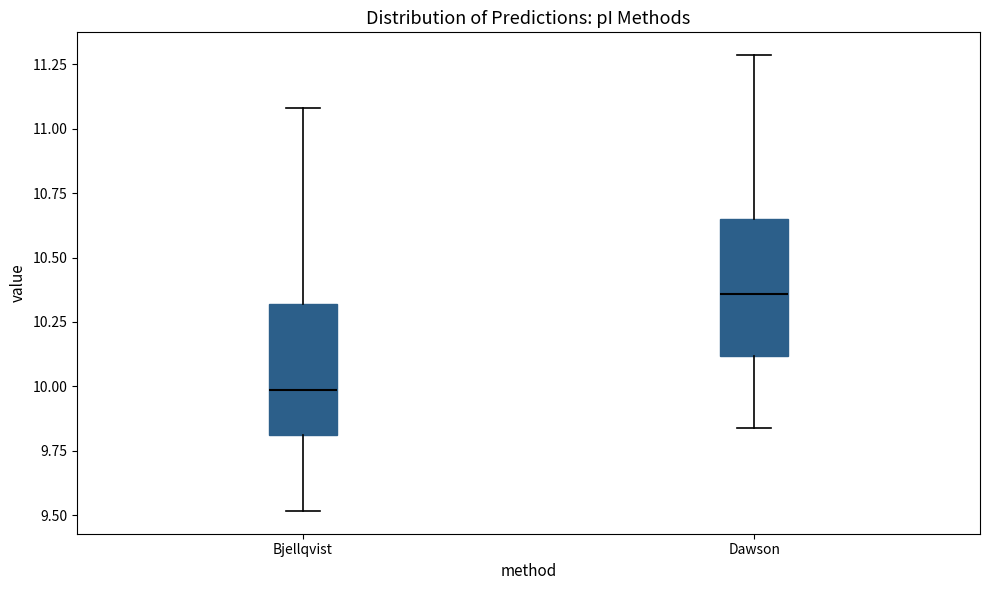

Reading left to right, read every box against the y-axis: the position of its median line, the range the box covers, and the ends of its whiskers. The values are not printed on the chart, so give them approximately, as read against the axis.

Bjellqvist: median 10.00, box 9.80 to 10.30, whiskers 9.50 to 11.10
Dawson: median 10.35, box 10.10 to 10.65, whiskers 9.85 to 11.30